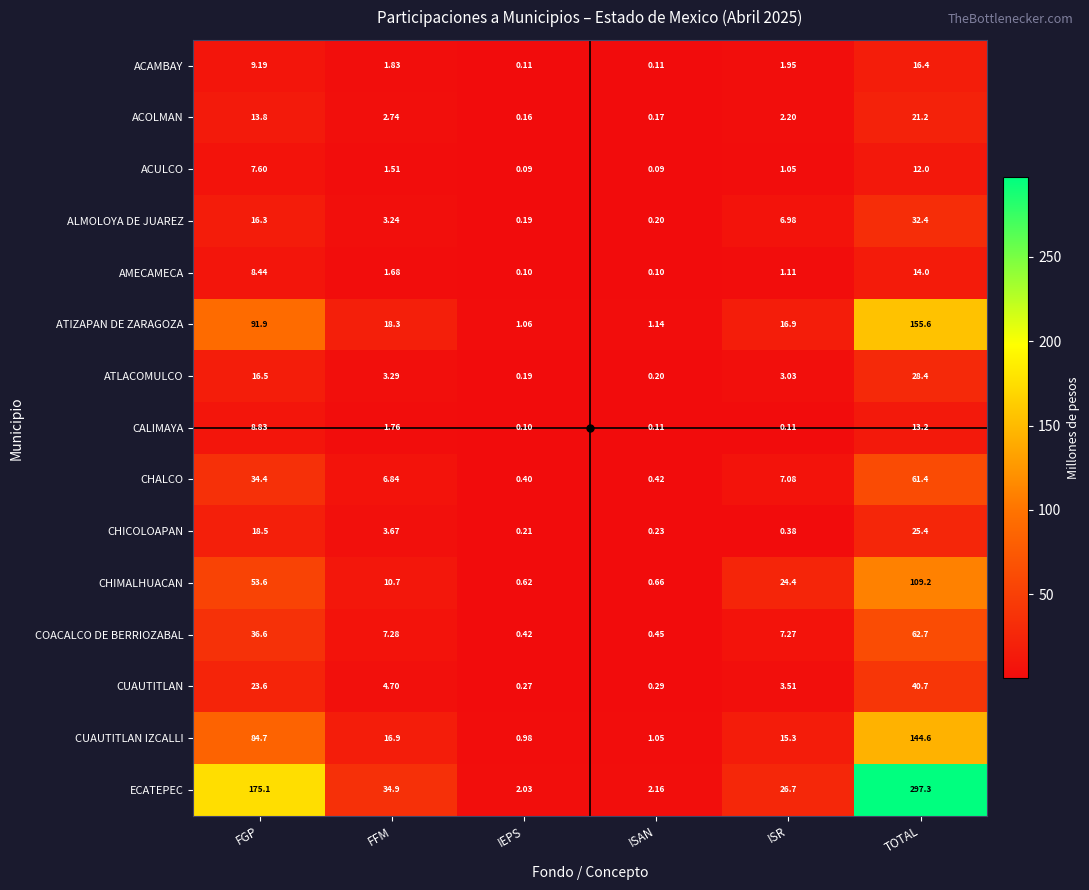

At how many categories does at least one series exceed 220?

1